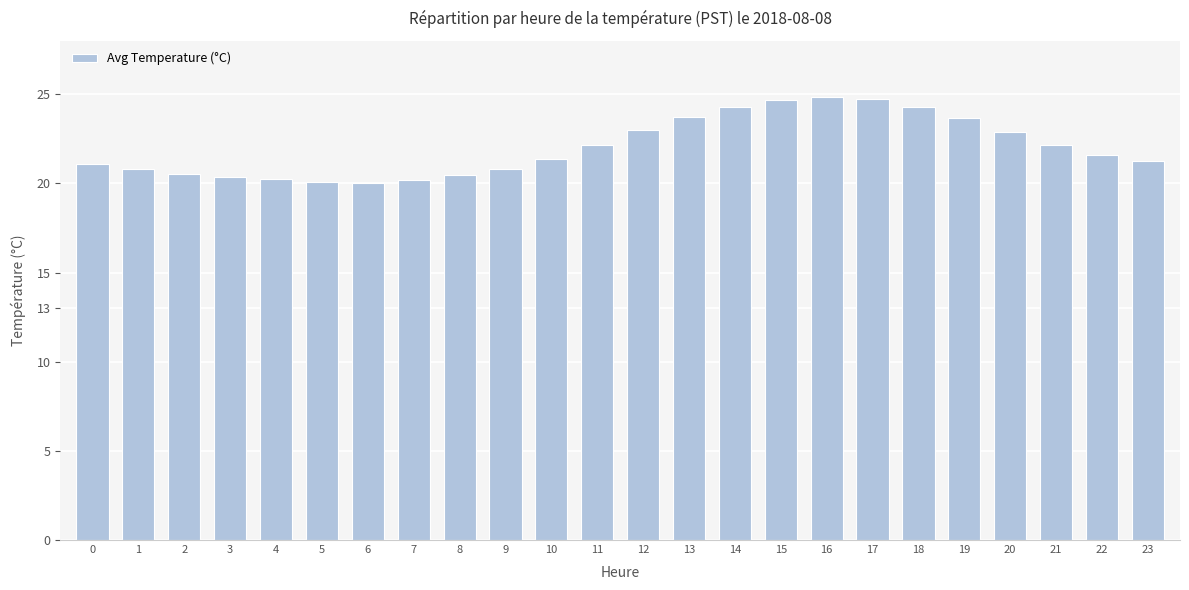

True or false: the data shows 34.1 at 2.

False